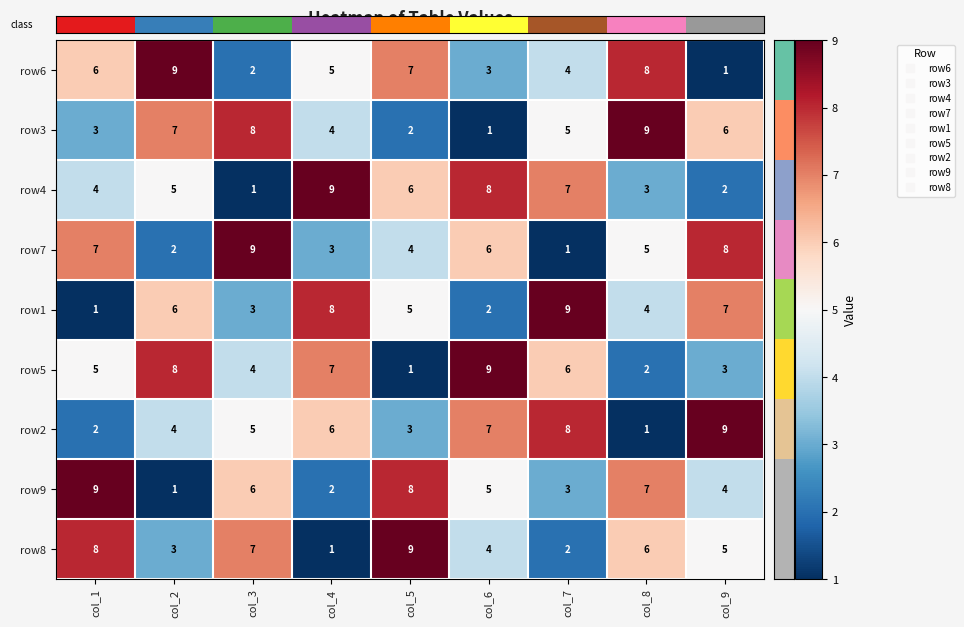

What is the spread (max minus min) of values at col_1?

8